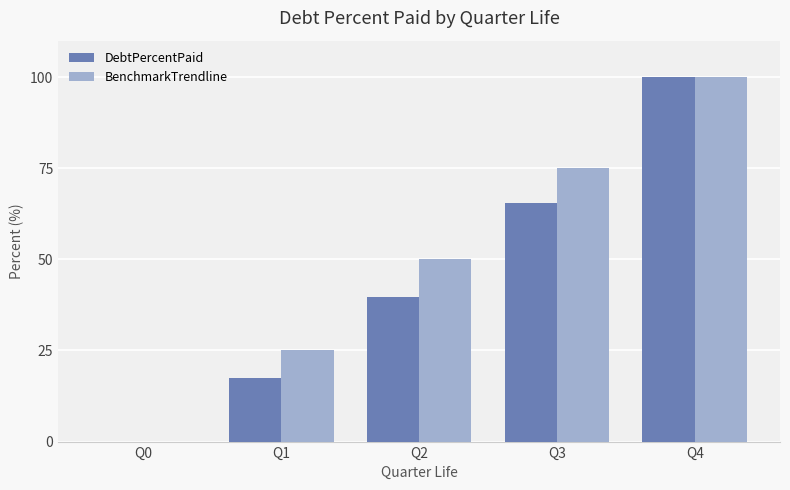

The DebtPercentPaid series shows 100.0 at Q4. True or false?

True